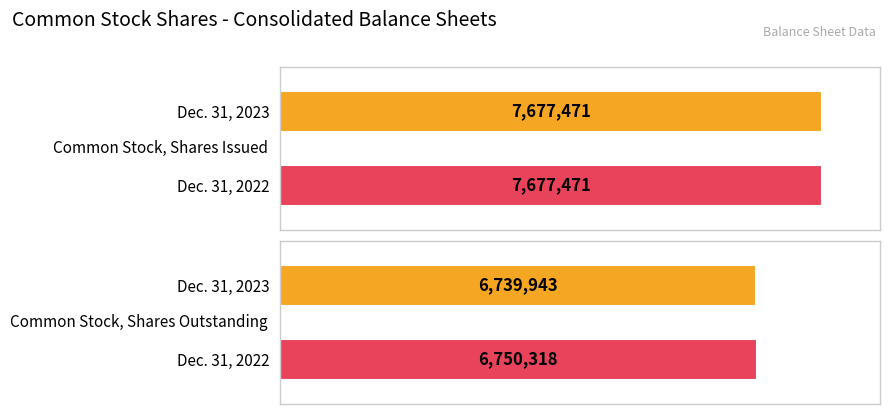

True or false: Dec. 31, 2022 has a value of 6750318 at Common Stock, Shares Outstanding.

True